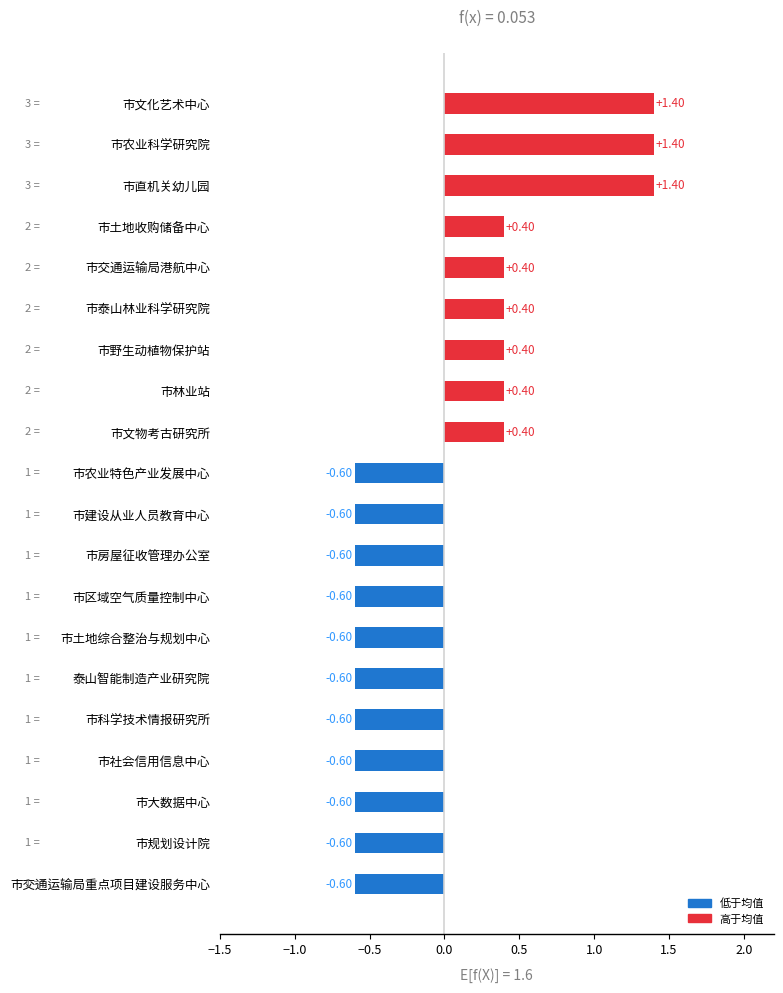

Which has a higher value, 市土地收购储备中心 or 市房屋征收管理办公室?

市土地收购储备中心